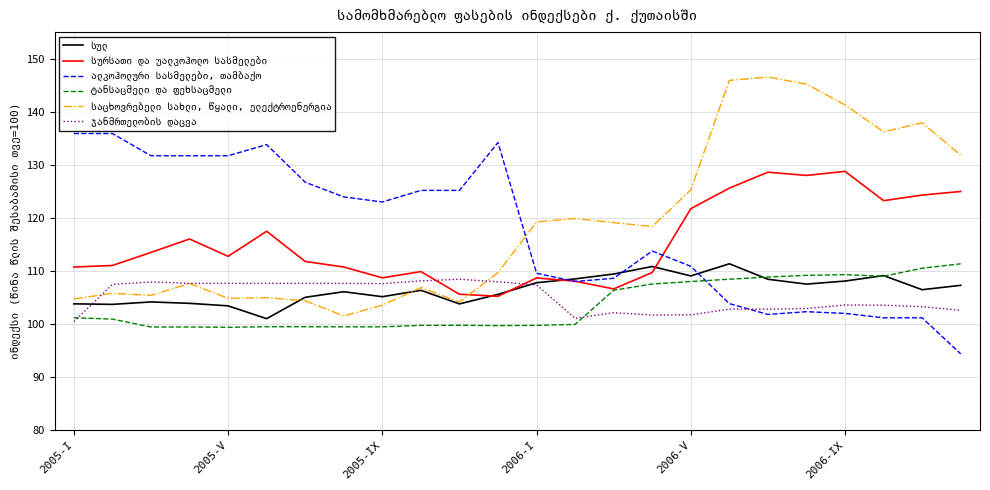

What is the maximum value shown in the chart?

146.5